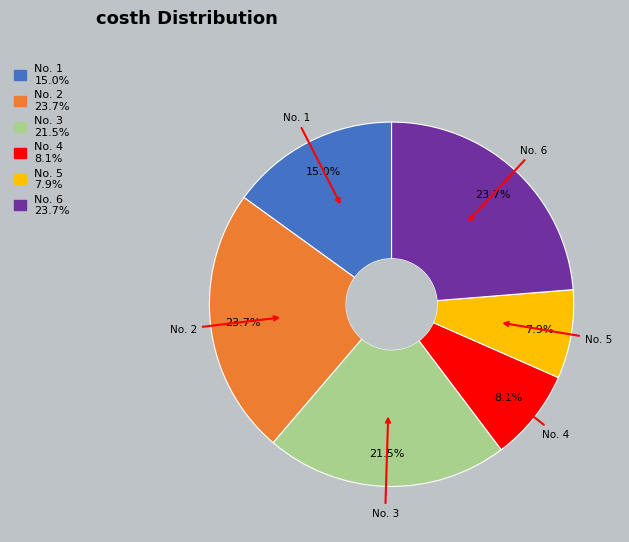

Is there a majority slice in this chart?

No